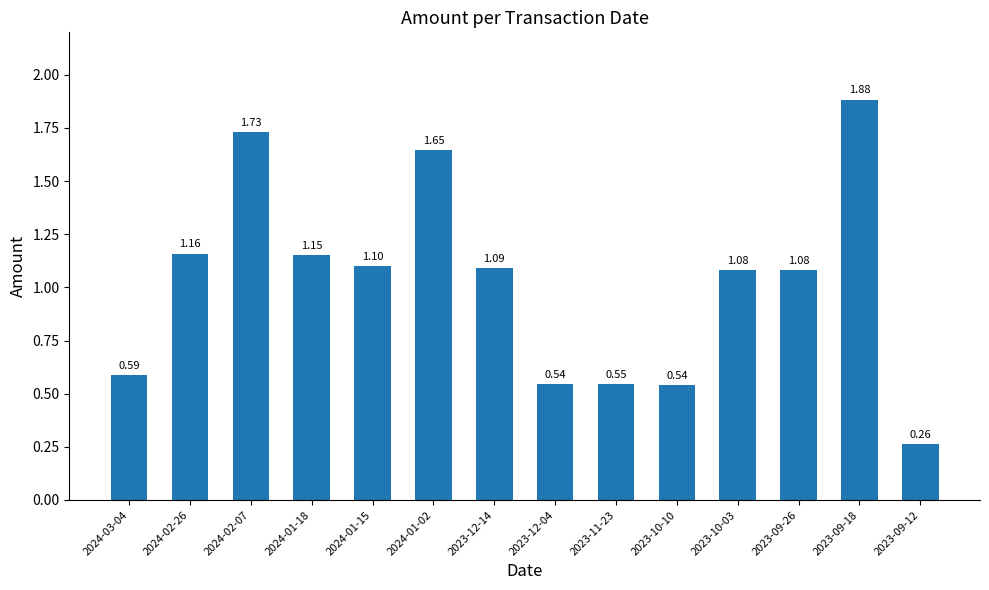

What is the difference between the values at 2024-01-15 and 2023-09-18?

0.8